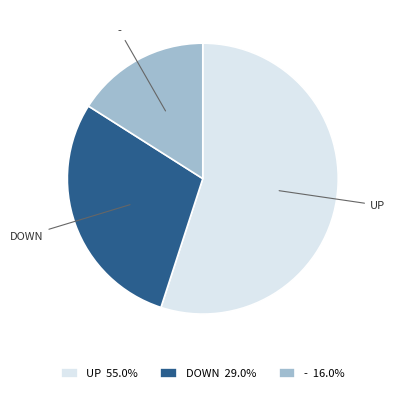

Combined, do UP 55.0% and - 16.0% account for over 50%?

Yes